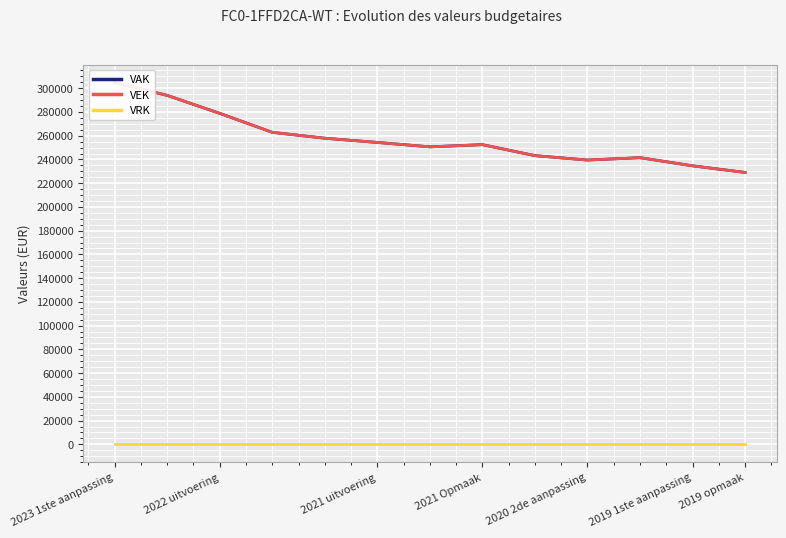

True or false: VEK has a value of 229036 at 2019 opmaak.

True